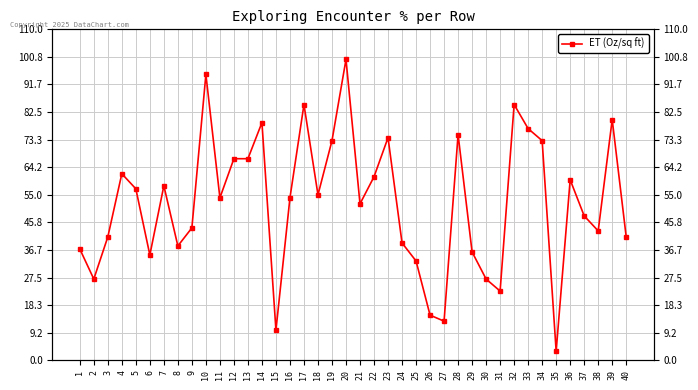

Reading left to right, extract all data points from this chart.

37	27	41	62	57	35	58	38	44	95	54	67	67	79	10	54	85	55	73	100	52	61	74	39	33	15	13	75	36	27	23	85	77	73	3	60	48	43	80	41